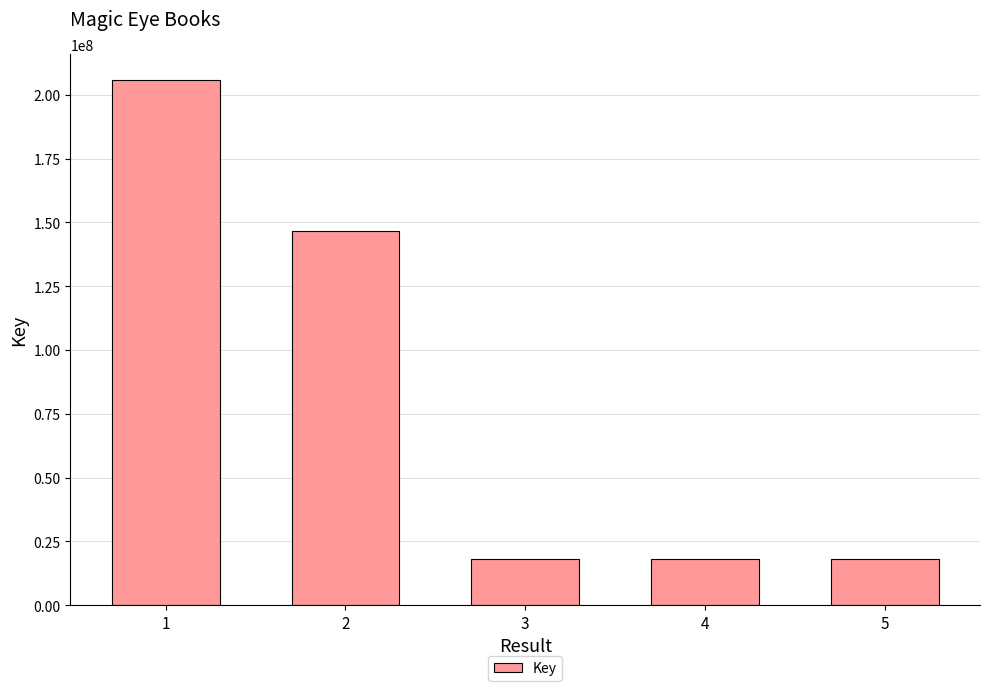

Which category has the highest value across all series?

1